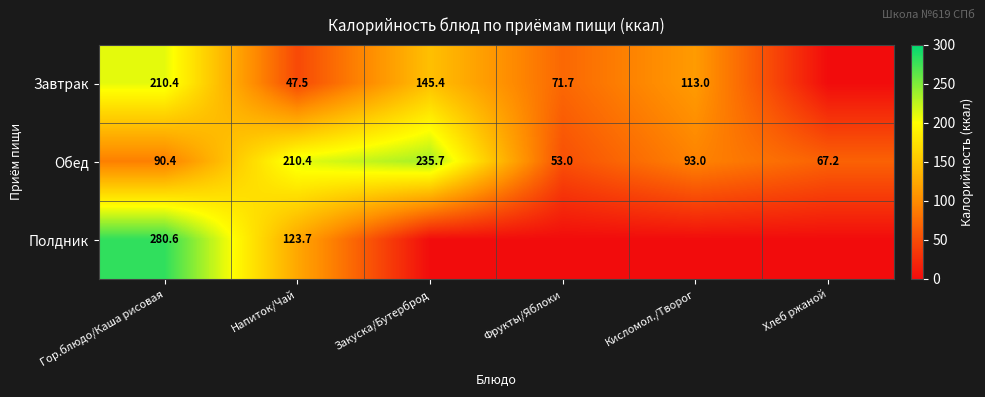

Is it true that Завтрак equals 145.4 at Закуска/Бутерброд?

True